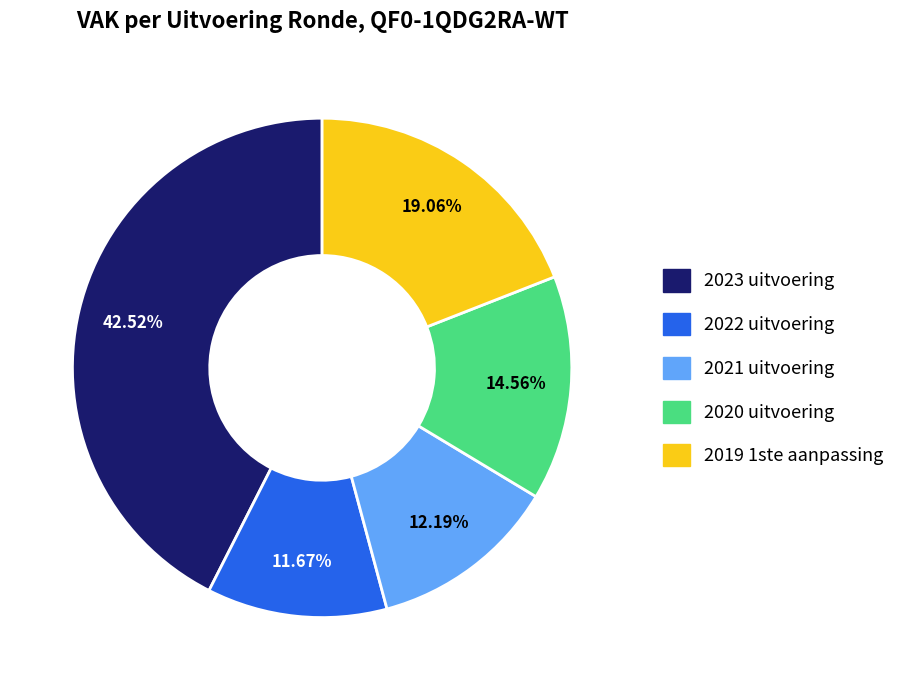

What percentage is NOT represented by 2021 uitvoering?

87.8%